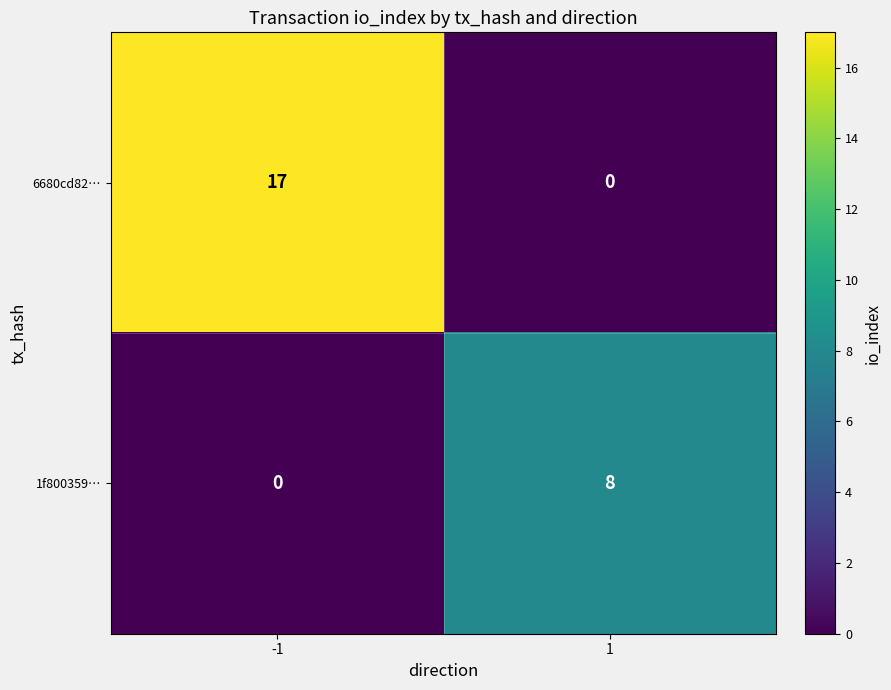

What is the sum of all 6680cd82… values?

17